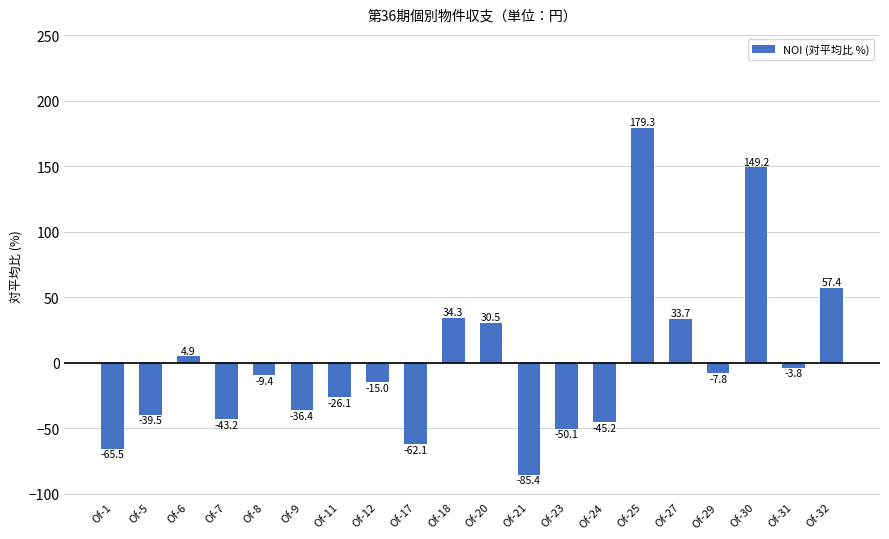

How many values are below zero?

13